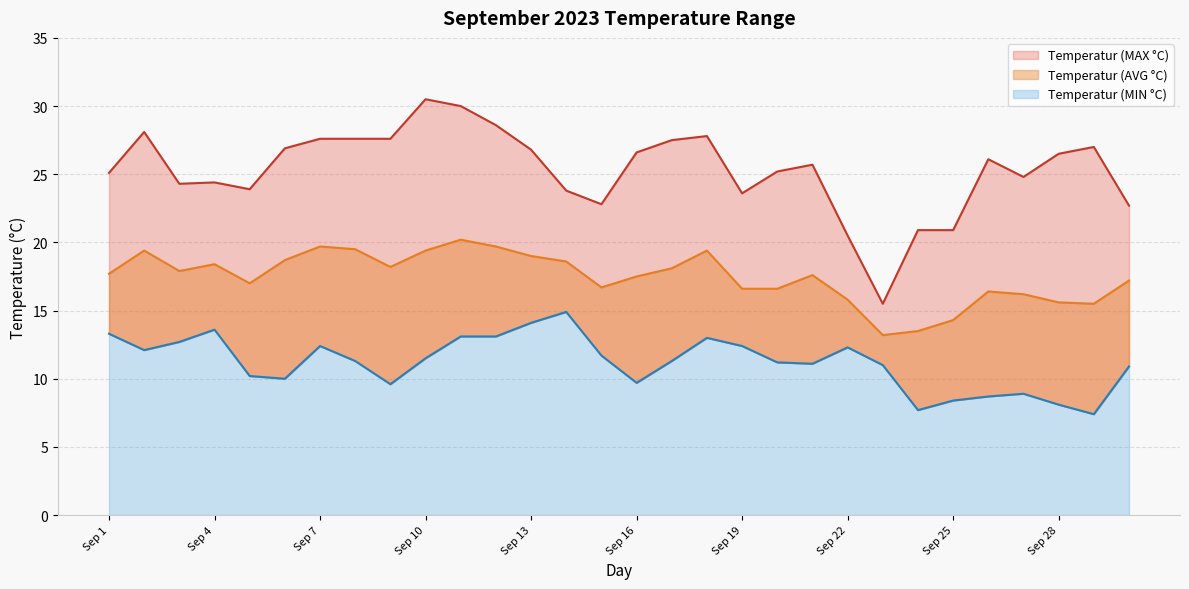

In Temperatur (MIN °C), how many points are higher than both neighbors (excluding endpoints)?

6